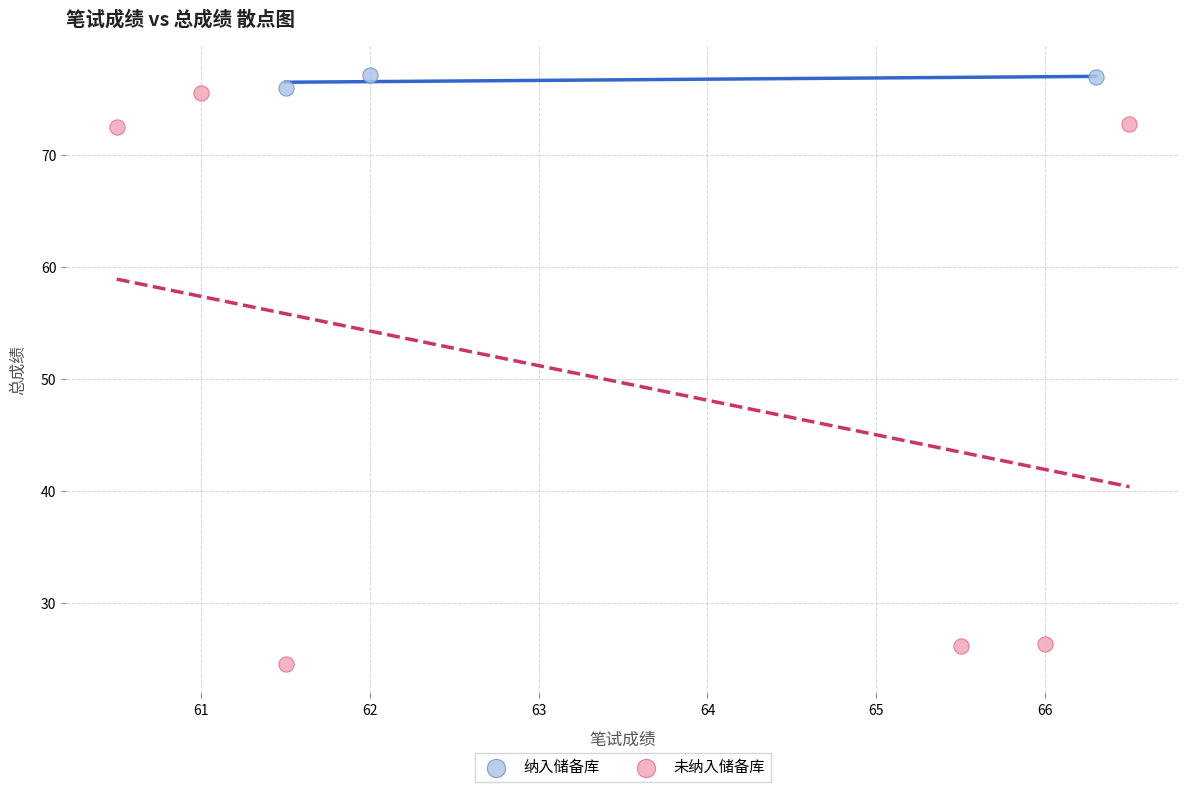

Which series reaches the minimum Y coordinate?

未纳入储备库